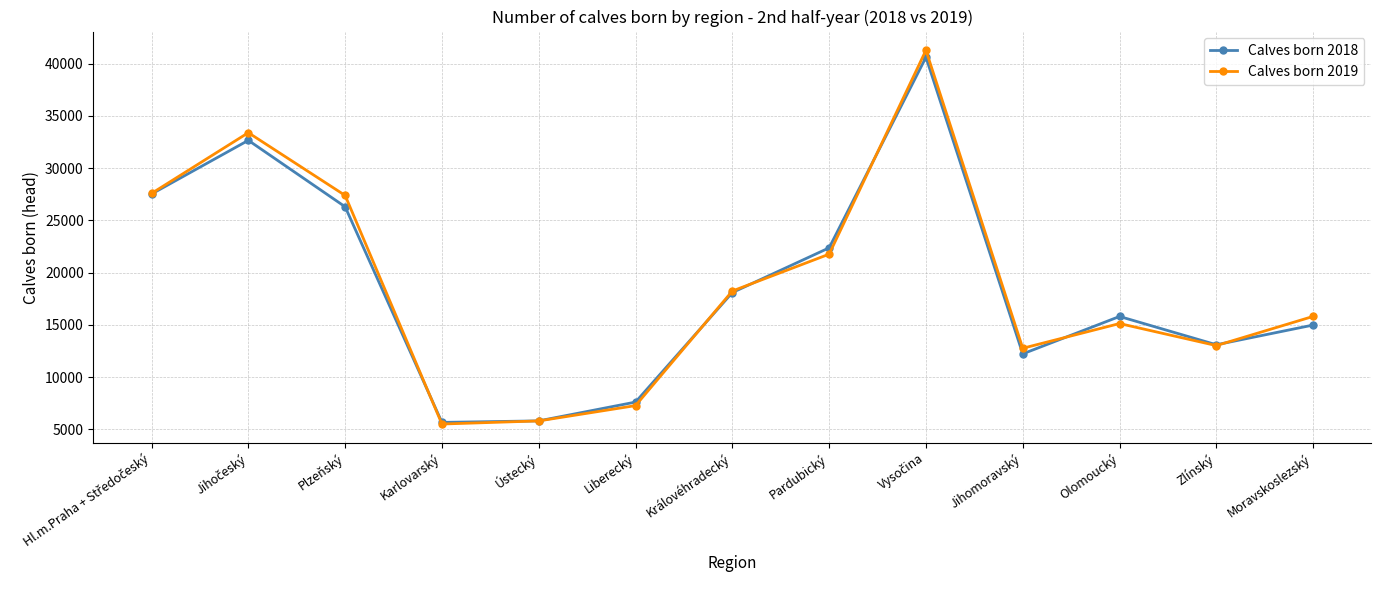

List the series in order of their peak value, highest first.

Calves born 2019, Calves born 2018